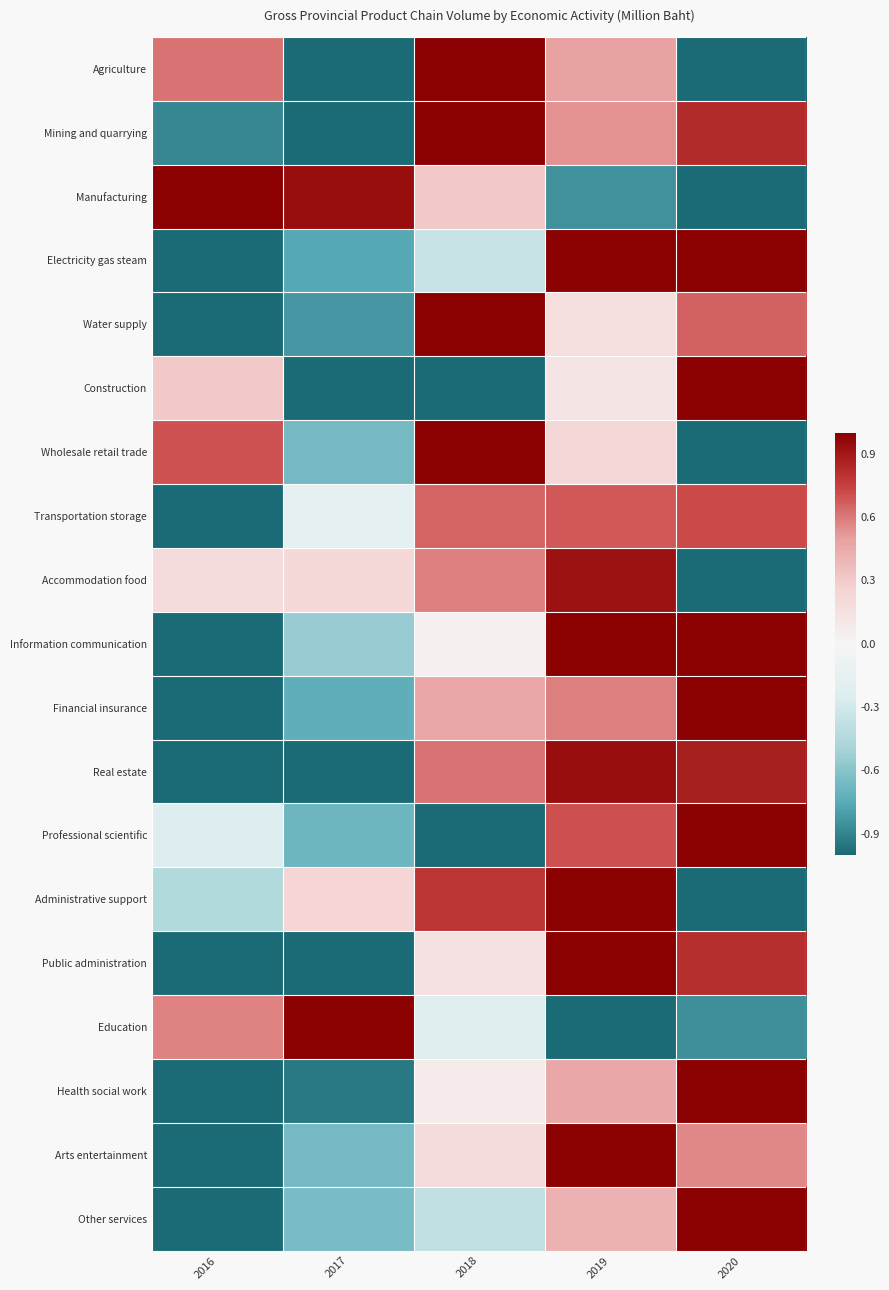

Count the number of data series in this chart.

19